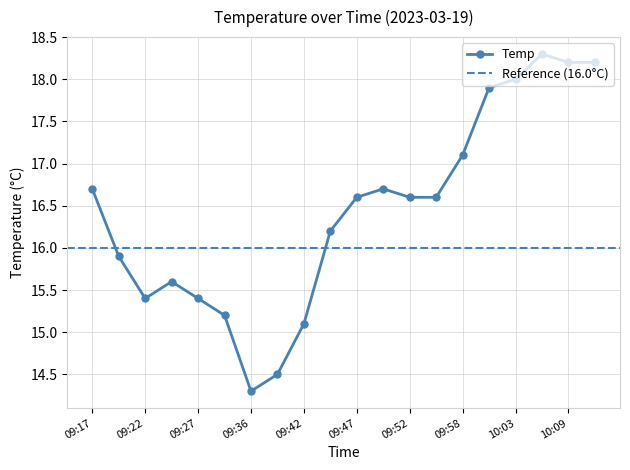

What is the change in value from 09:52 to 10:00?

+1.3